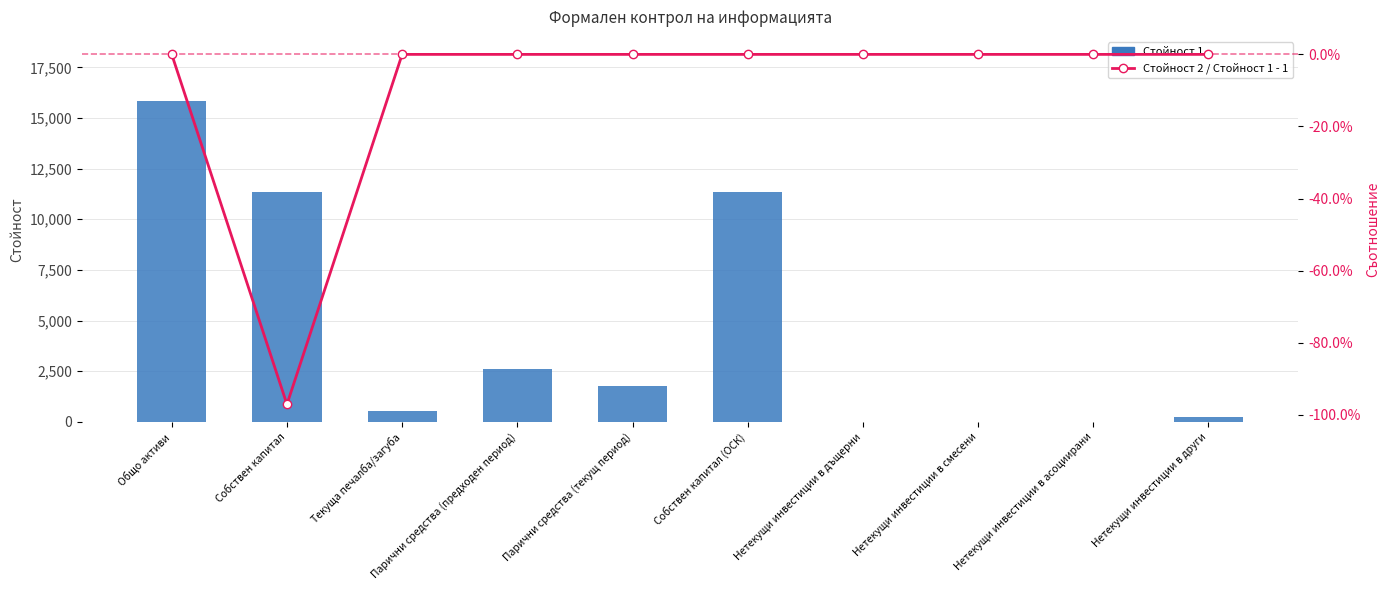

What are all the series names shown in the legend?

Стойност 1, Стойност 2 / Стойност 1 - 1